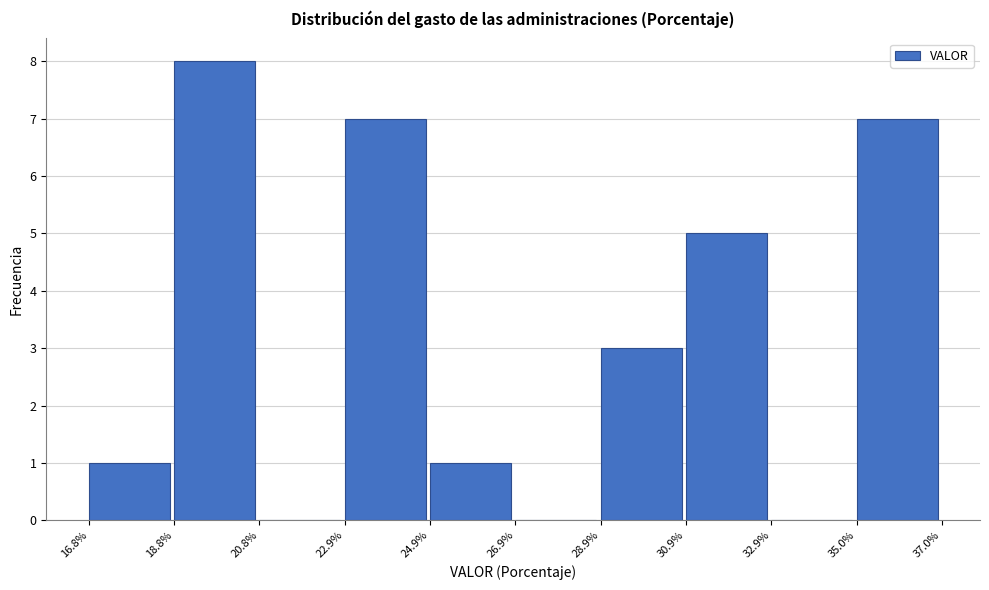

Which range on the x-axis has the tallest bar?

18.8% to 20.8%